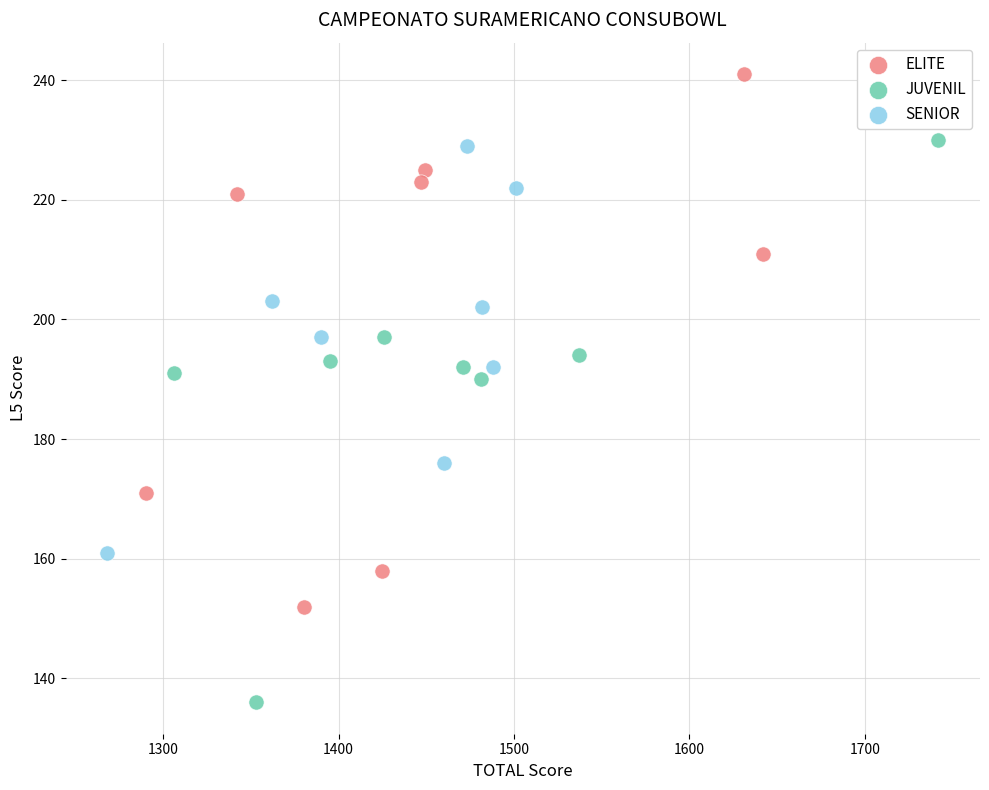

Which series reaches the maximum Y coordinate?

ELITE